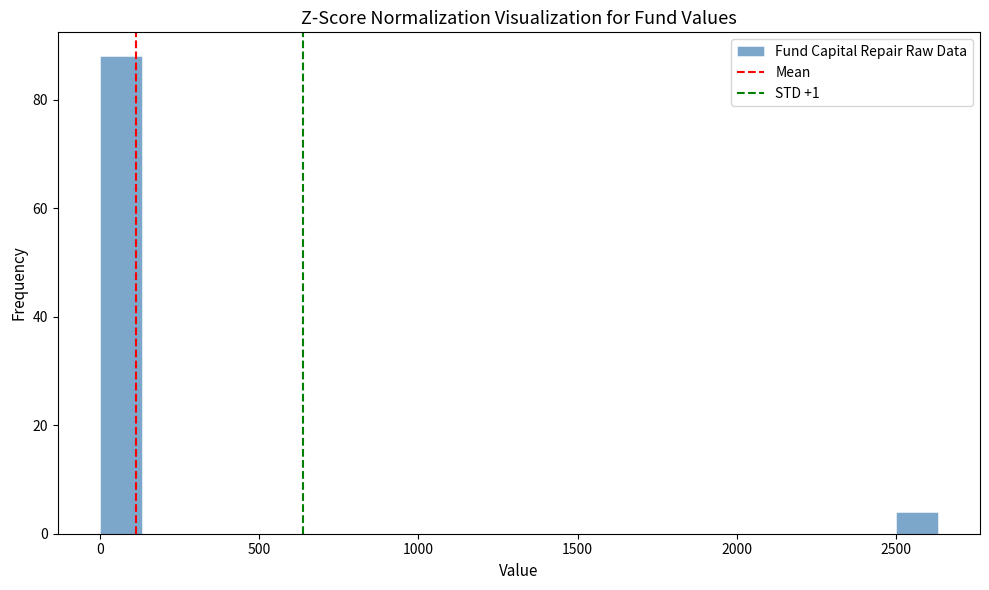

Around what value on the x-axis is the tallest bar? Give the approximate position of its centre, as read against the axis.

50